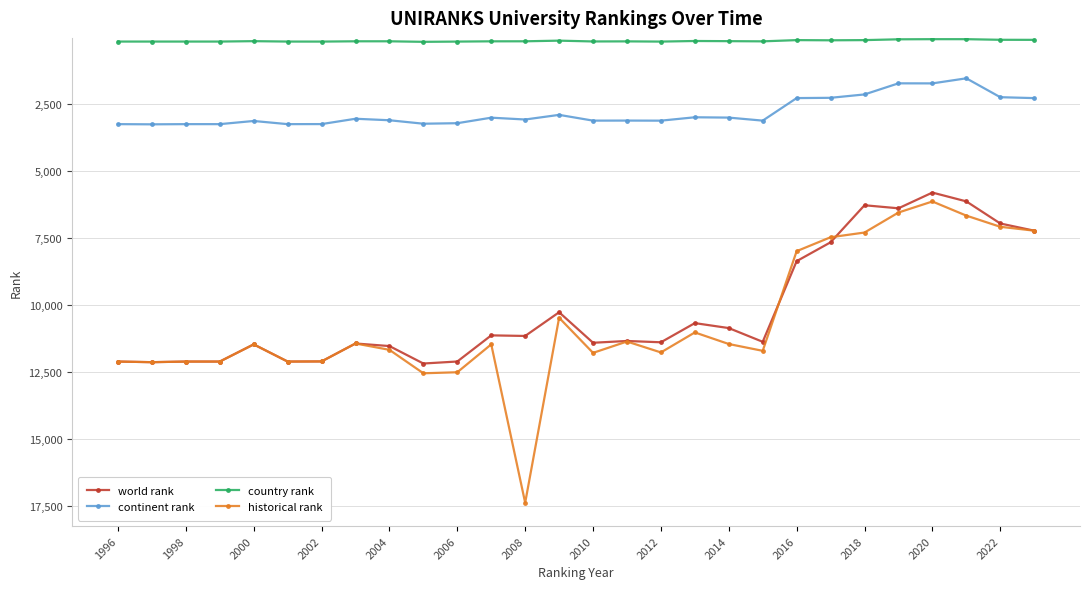

At how many categories does at least one series exceed 15811?

1